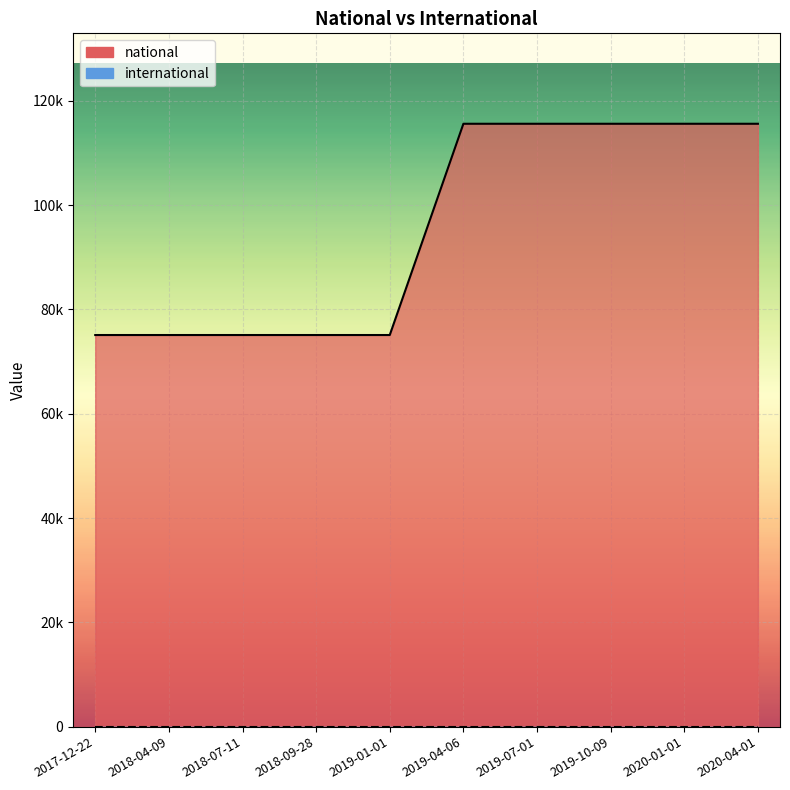

Does the chart display data point markers on the line(s)?

No